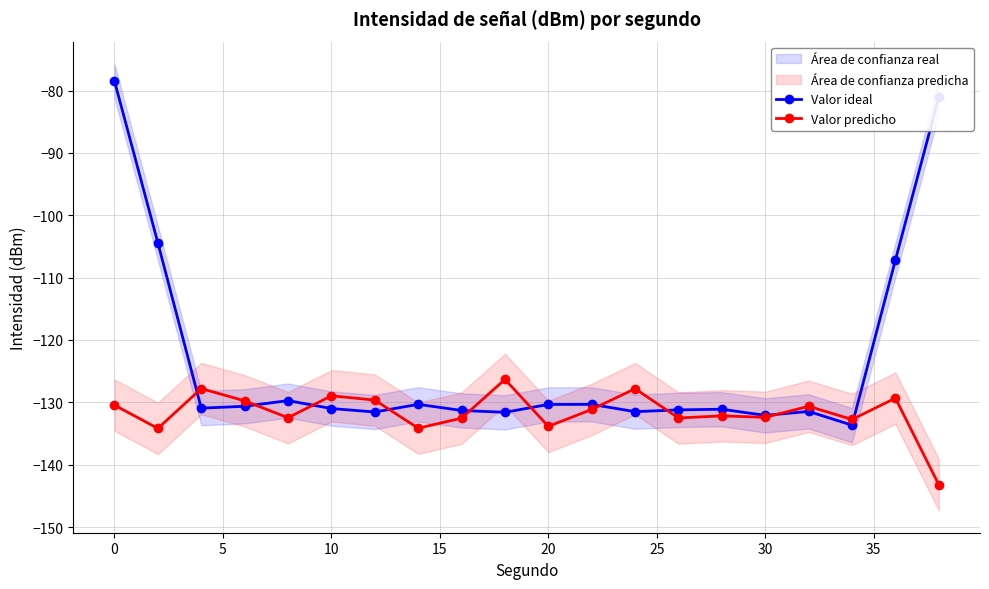

What is the maximum value for Valor ideal?

-78.5